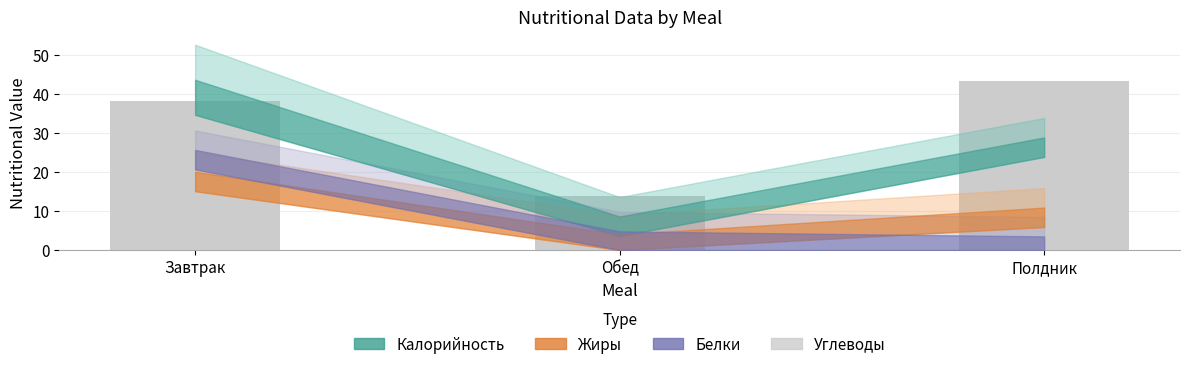

Where is the data nearest to the value 28?

Завтрак